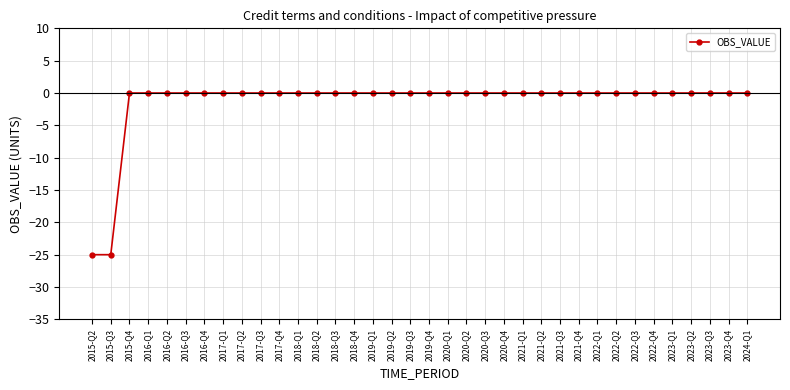

The chart shows a value of -10 at 2020-Q1. True or false?

False